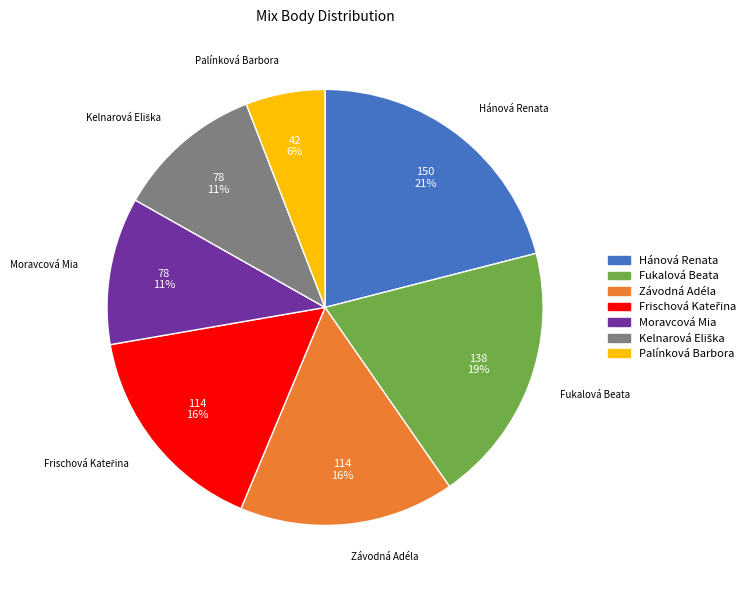

Which category has the smallest portion of the pie?

Palínková Barbora